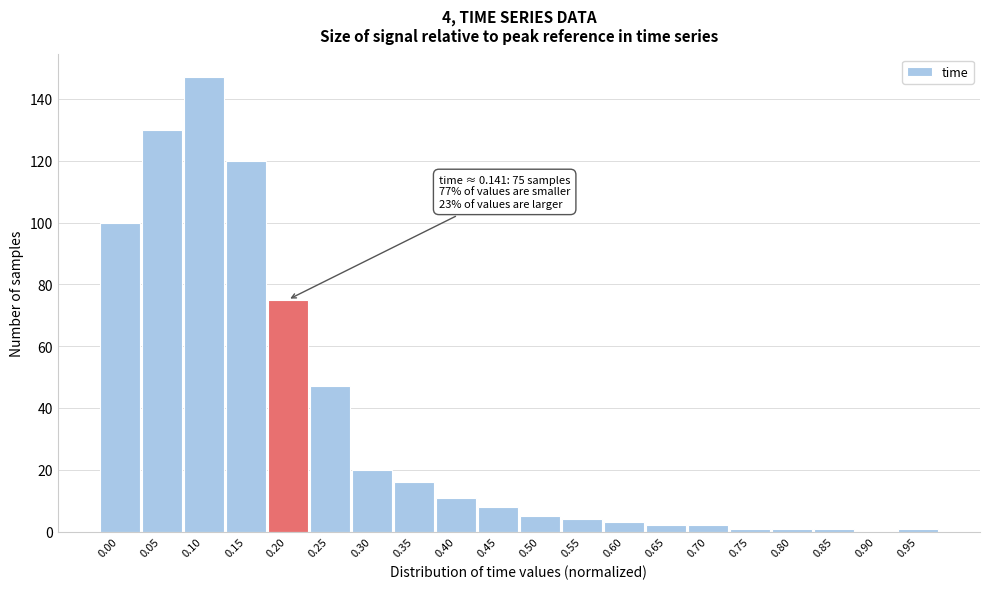

Reading left to right, list all the values displayed in this chart.

0.00=100	0.05=130	0.10=147	0.15=120	0.20=75	0.25=47	0.30=20	0.35=16	0.40=11	0.45=8	0.50=5	0.55=4	0.60=3	0.65=2	0.70=2	0.75=1	0.80=1	0.85=1	0.90=0	0.95=1